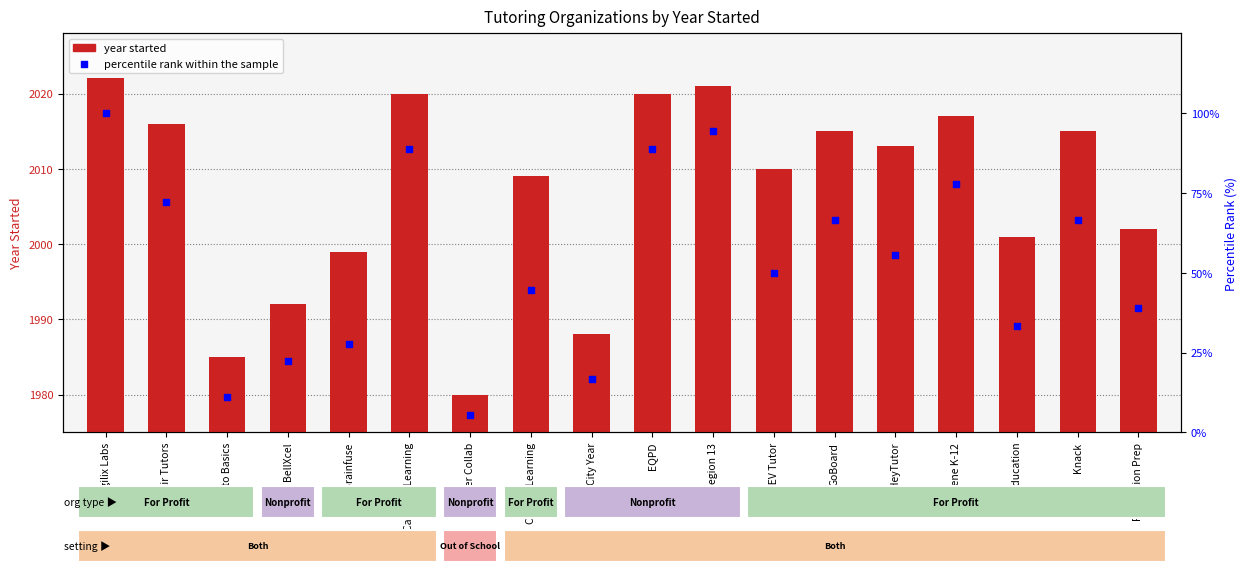

Is the value of year started at City Year greater than the value of percentile rank within the sample at GoBoard?

Yes